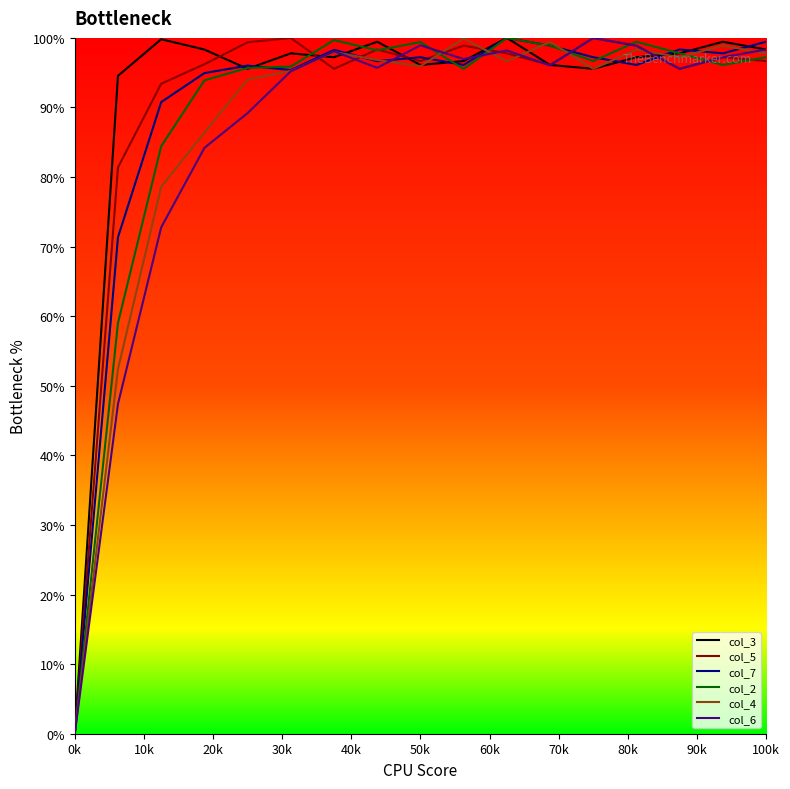

What is the maximum value for col_6?

100.0